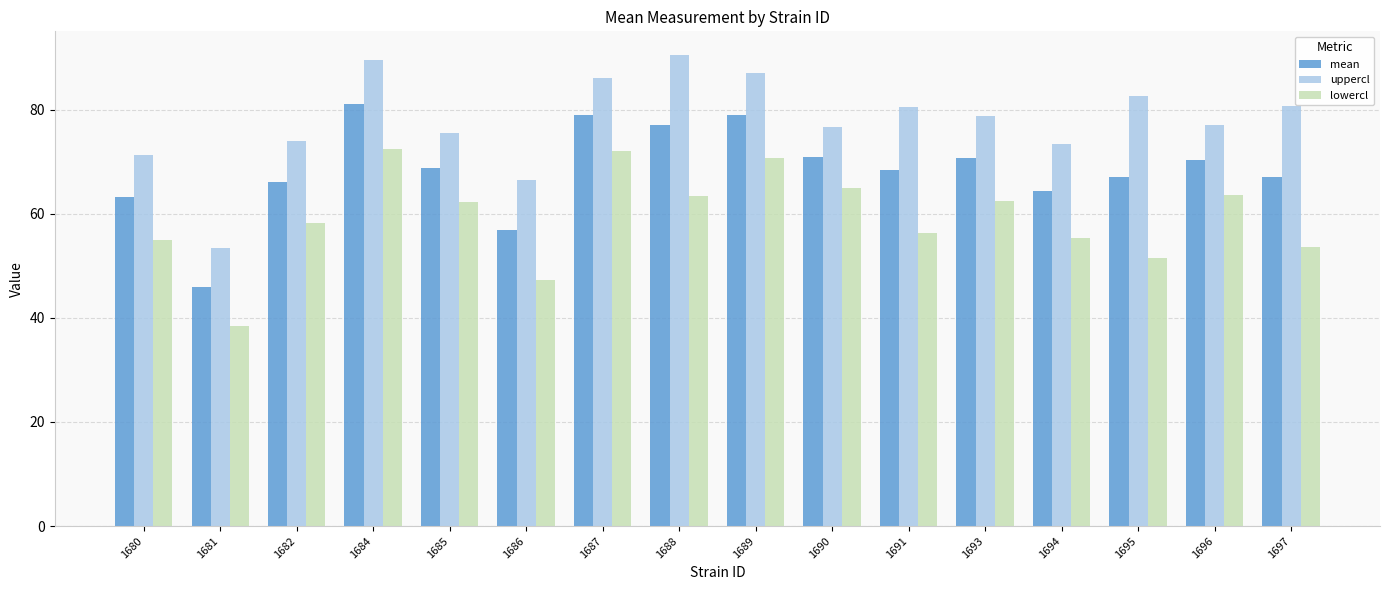

What is the spread (max minus min) of values at 1696?

13.5